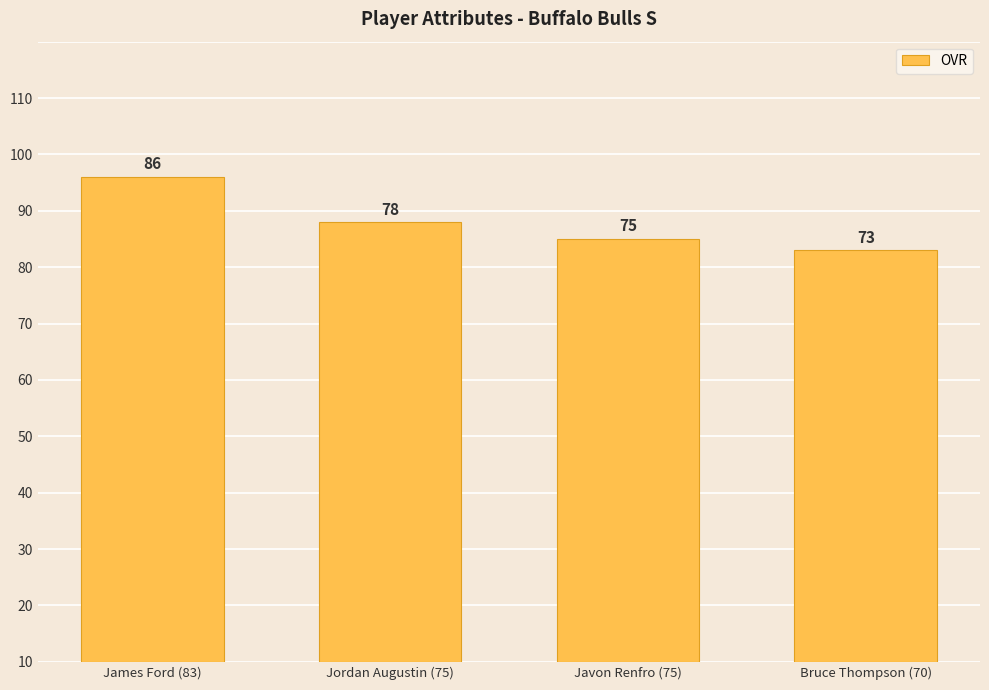

Which has a higher value, Bruce Thompson (70) or Javon Renfro (75)?

Javon Renfro (75)